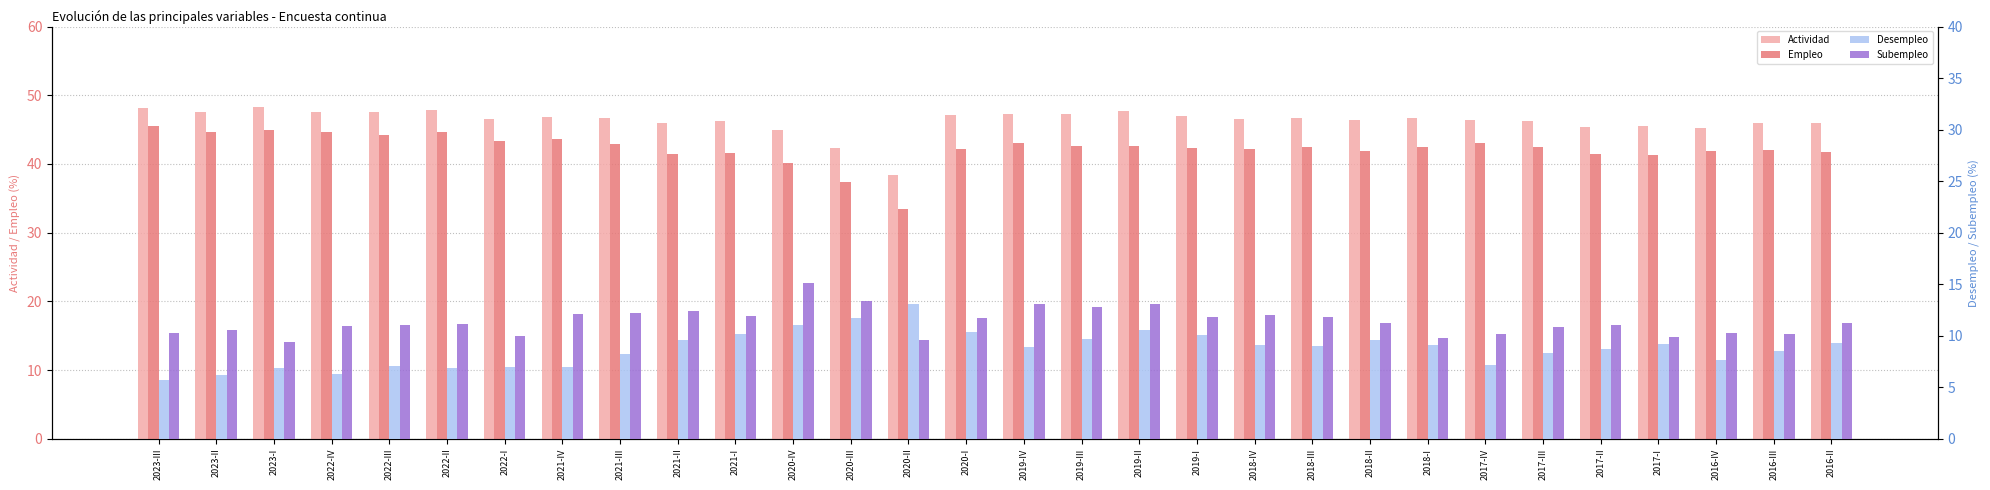

What is the sum of the Subempleo values at 2016-II and 2021-I?

23.1